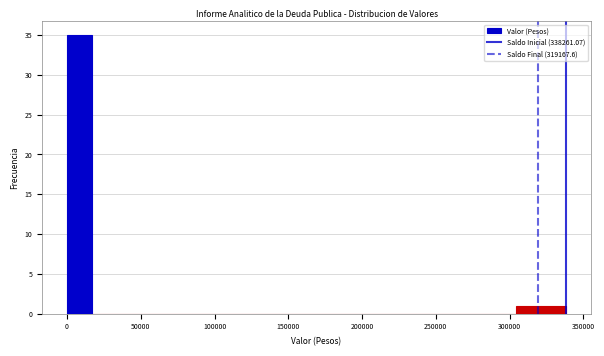

Around what value on the x-axis is the tallest bar? Give the approximate position of its centre, as read against the axis.

10000